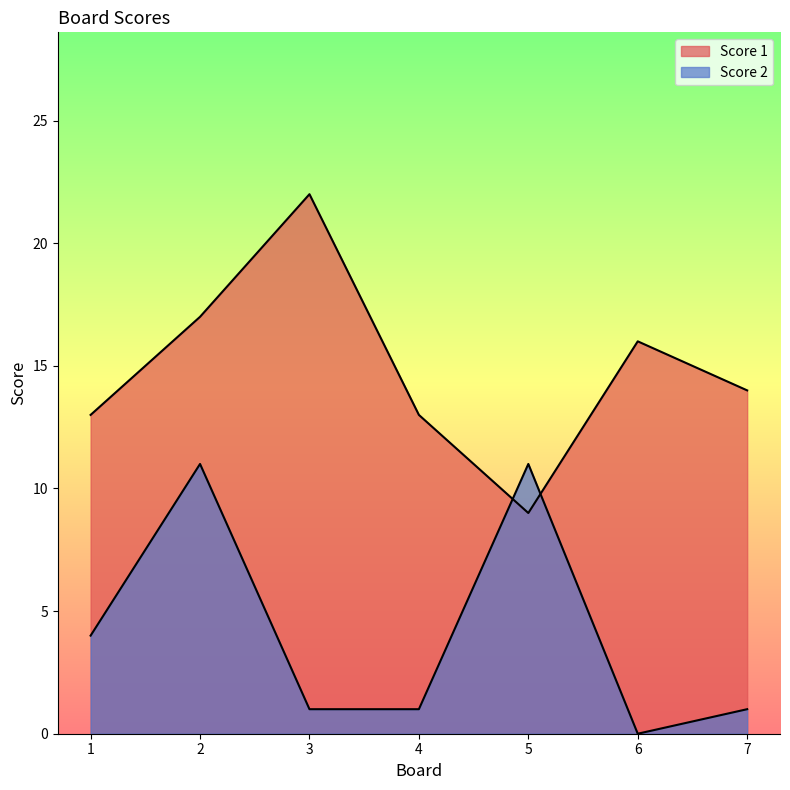

What are all the series names shown in the legend?

Score 1, Score 2